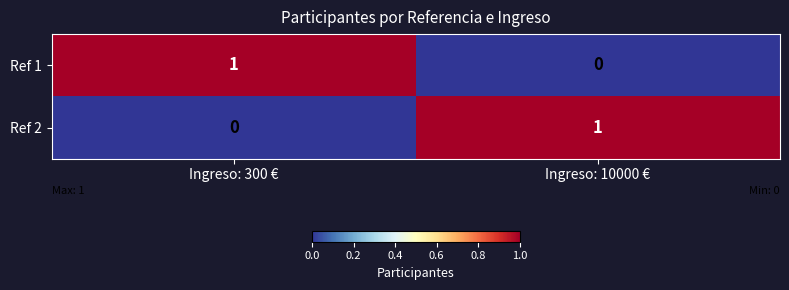

At which label is Ref 2 closest to 0?

Ingreso: 300 €